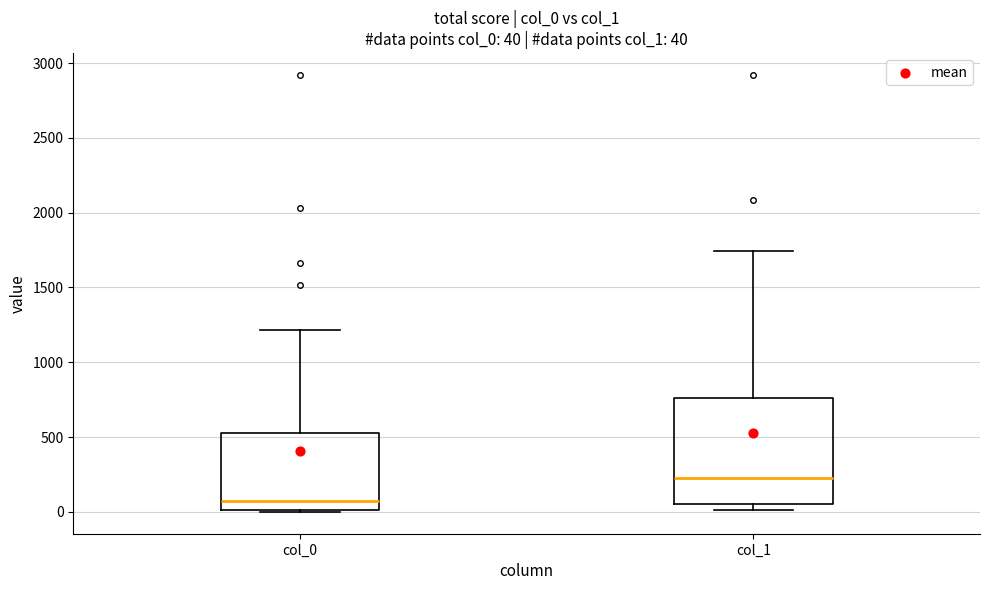

Which box has the highest median line?

col_1